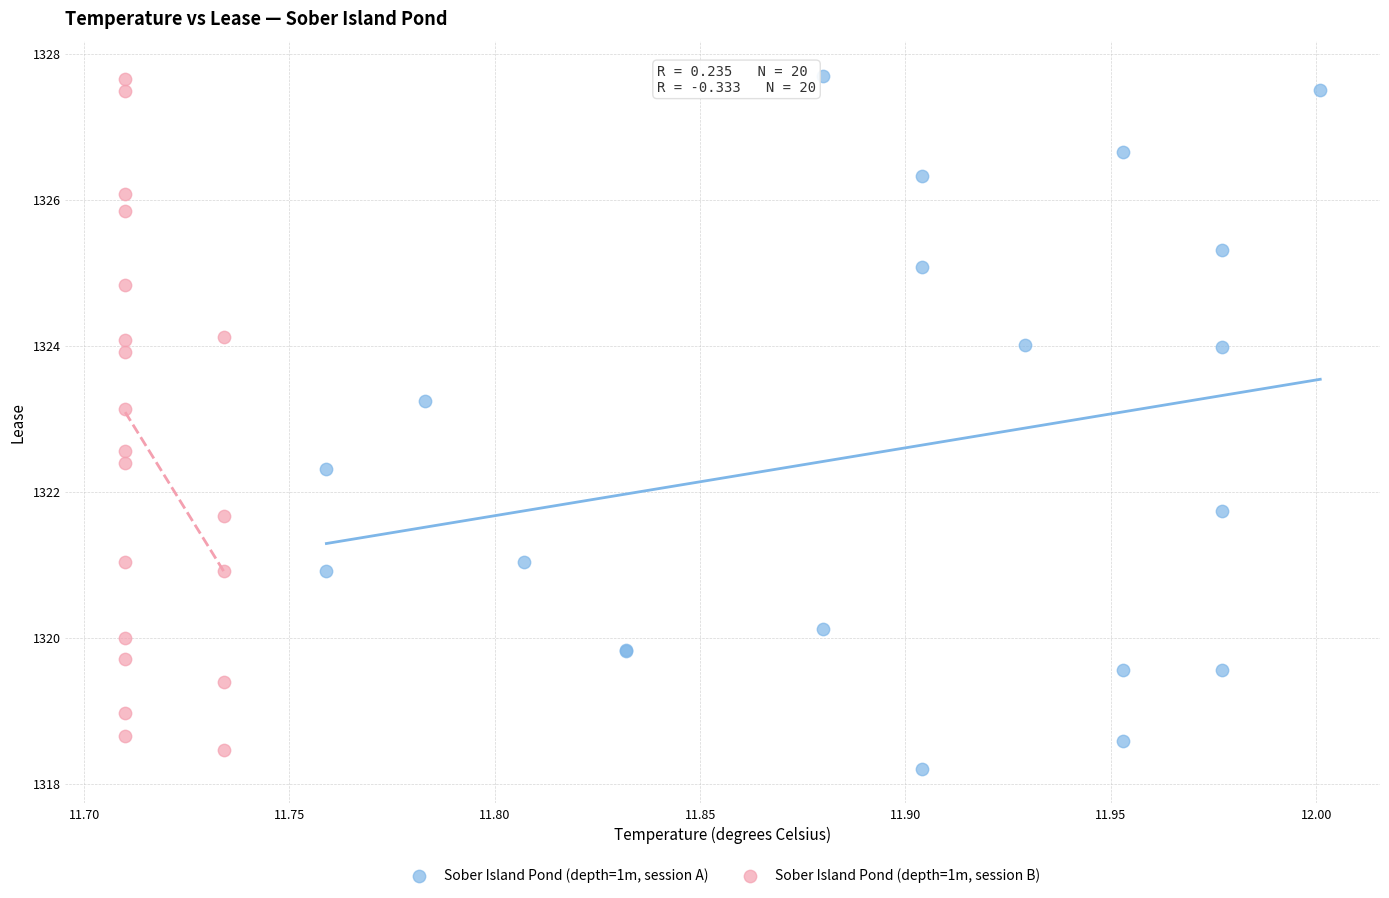

Which series has the widest spread of Y values?

Sober Island Pond (depth=1m, session A)